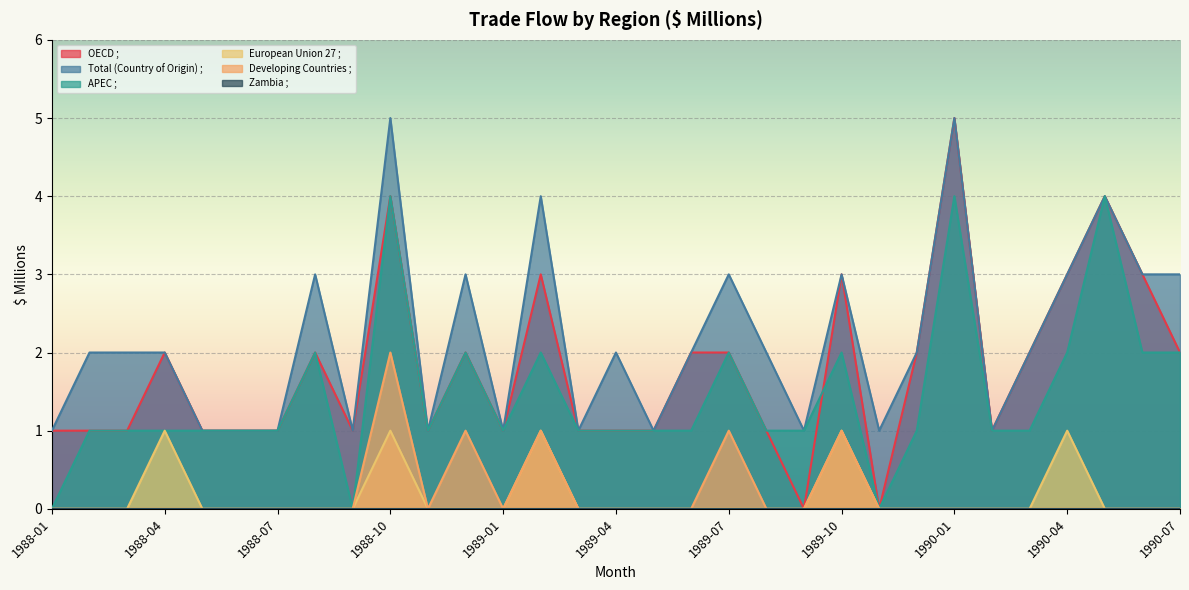

Which series has the largest range (max minus min)?

OECD ;